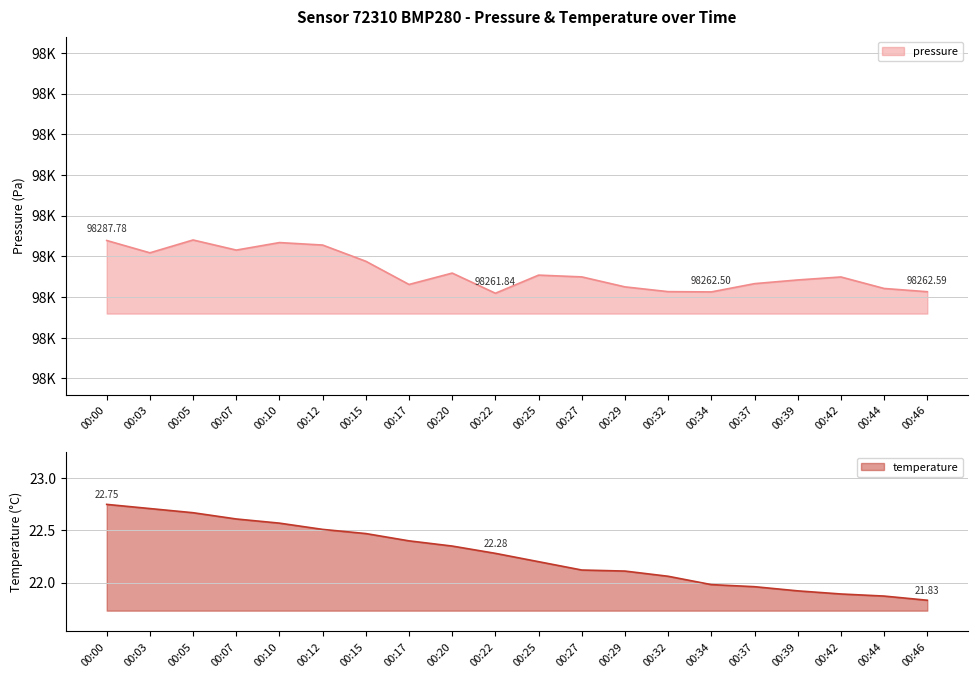

How many categories are shown in the chart?

20